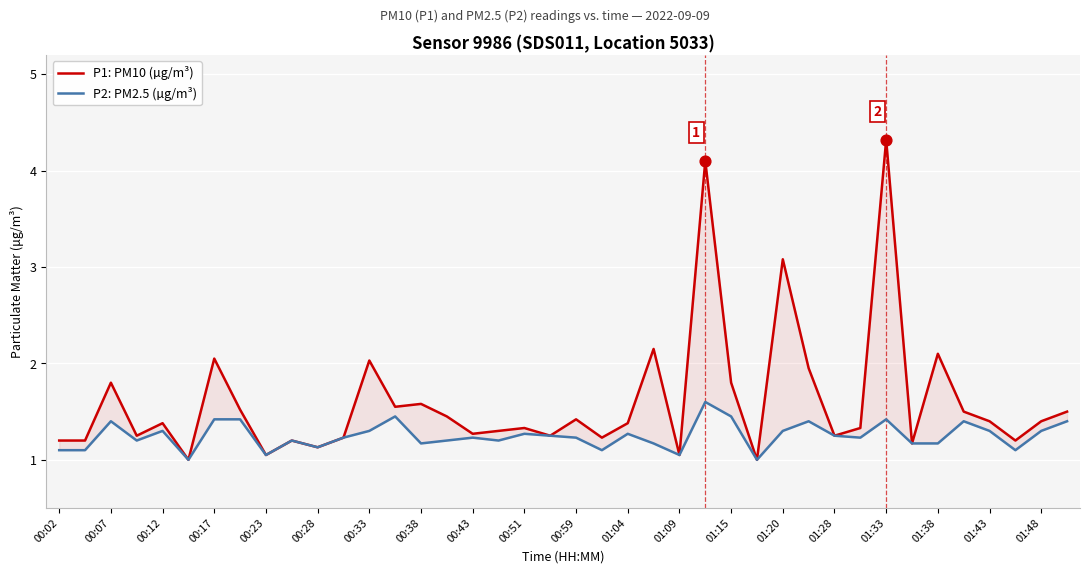

Which series contains the lowest Y value?

P1: PM10 (µg/m³)